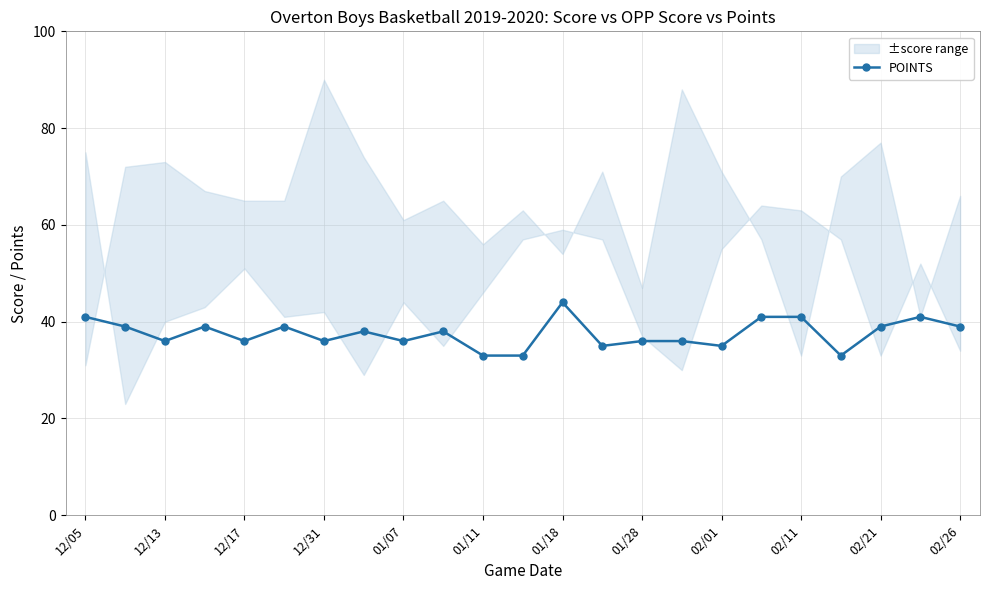

How many values are below 38?

11